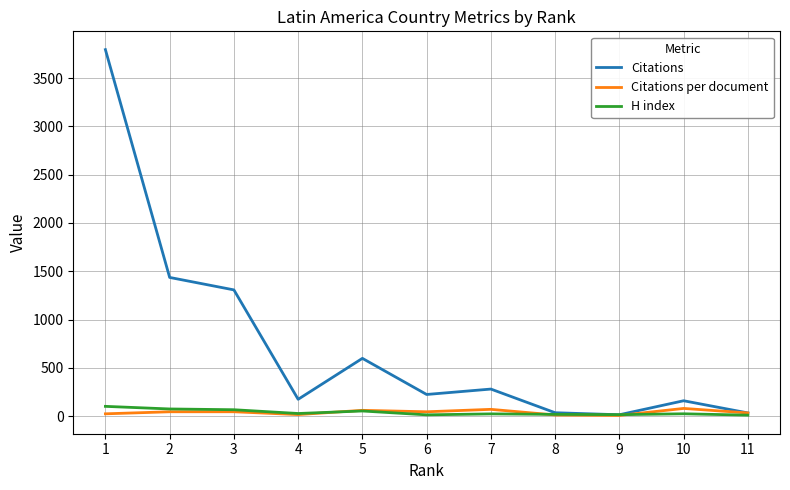

What is the highest value of the Citations series?

3795.0